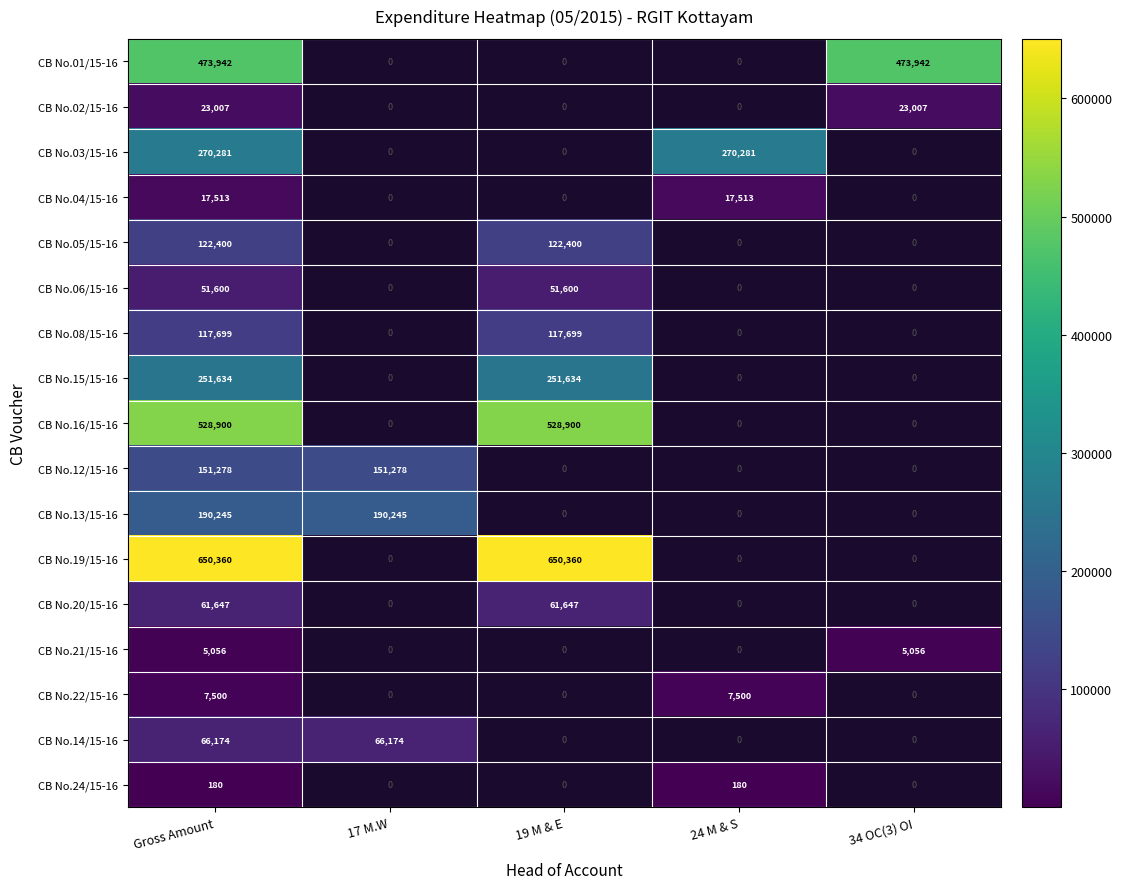

Is it true that CB No.22/15-16 equals 12556 at Gross Amount?

False